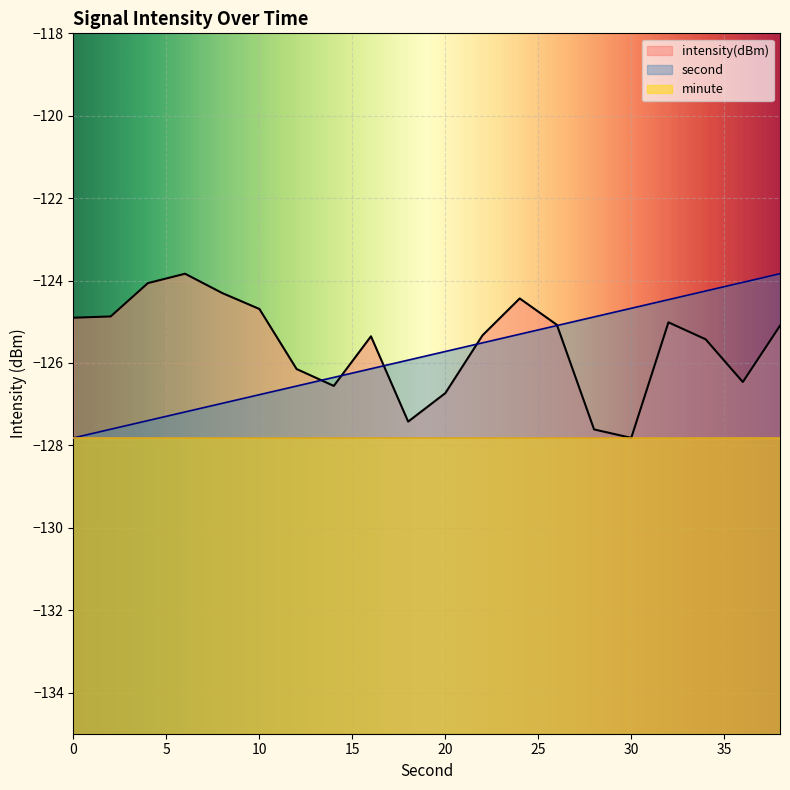

Which series has the largest total across all categories?

intensity(dBm)